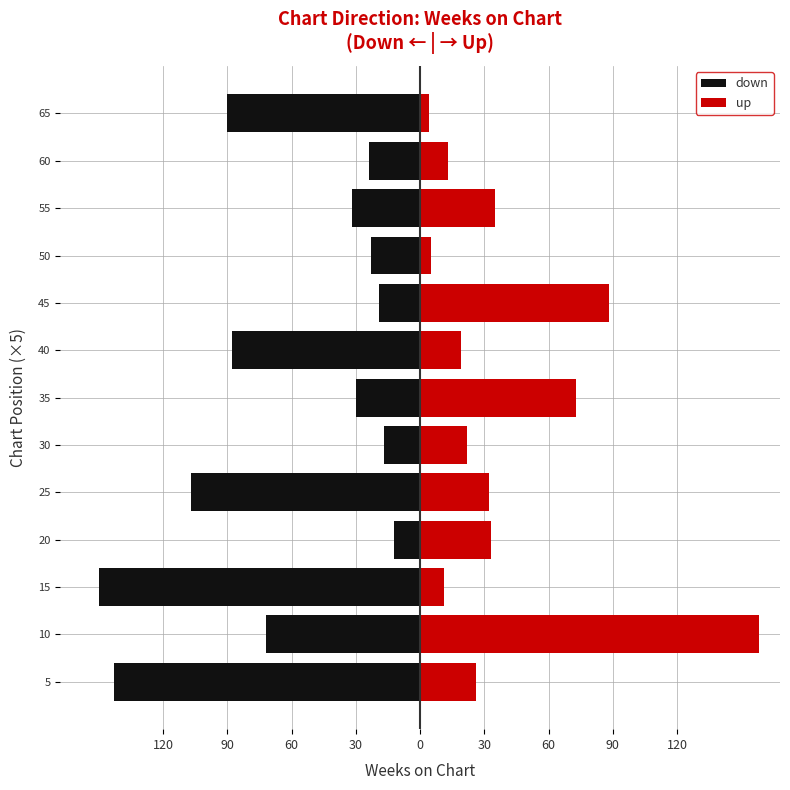

The value of down at 50 is -35. True or false?

False